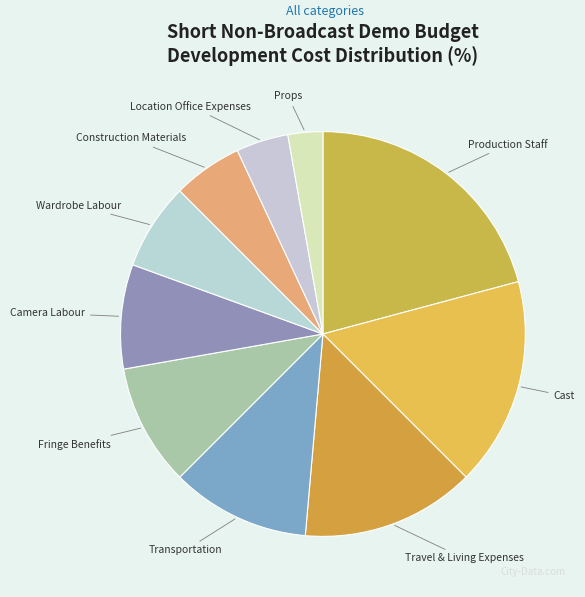

Do Wardrobe Labour and Transportation together represent more than half of the pie?

No